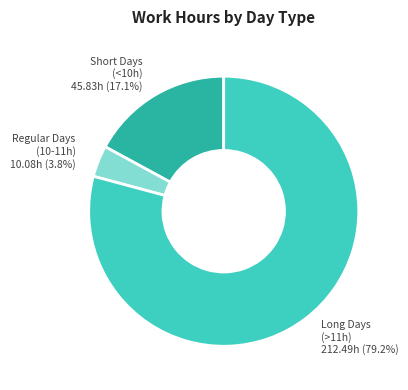

Does any single category account for the majority?

Yes